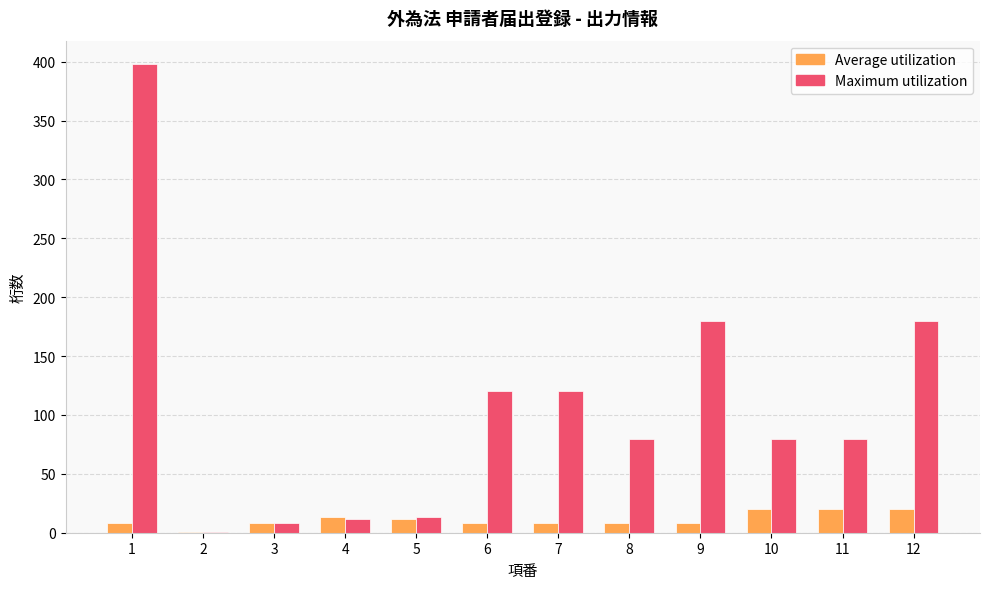

What is the greatest value displayed?

398